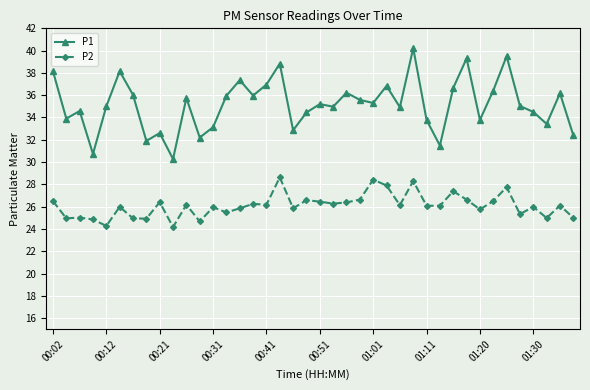

Count the number of categories in the chart.

40